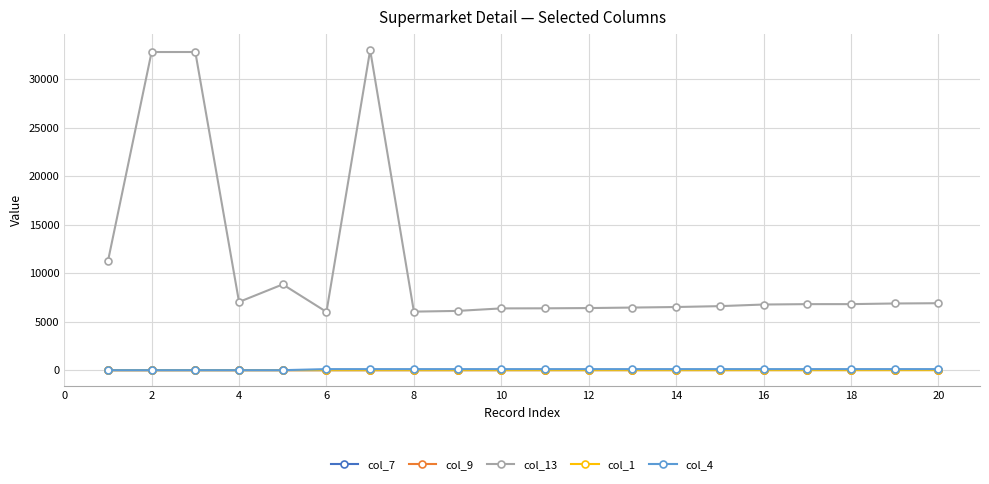

Which series has the largest total across all categories?

col_13